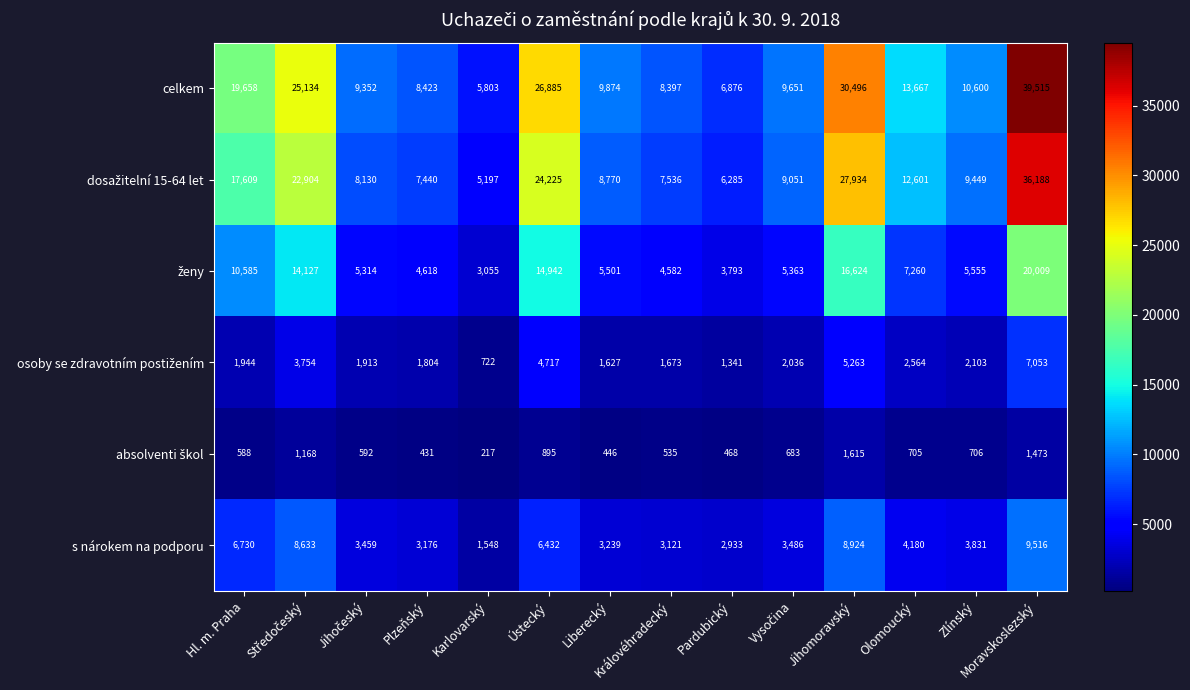

Which series has the largest range (max minus min)?

celkem